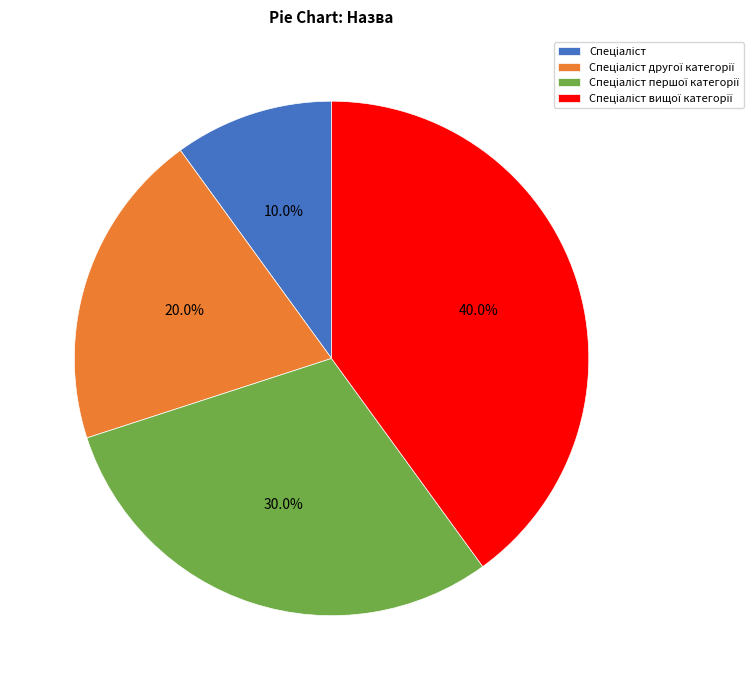

Is there a majority slice in this chart?

No